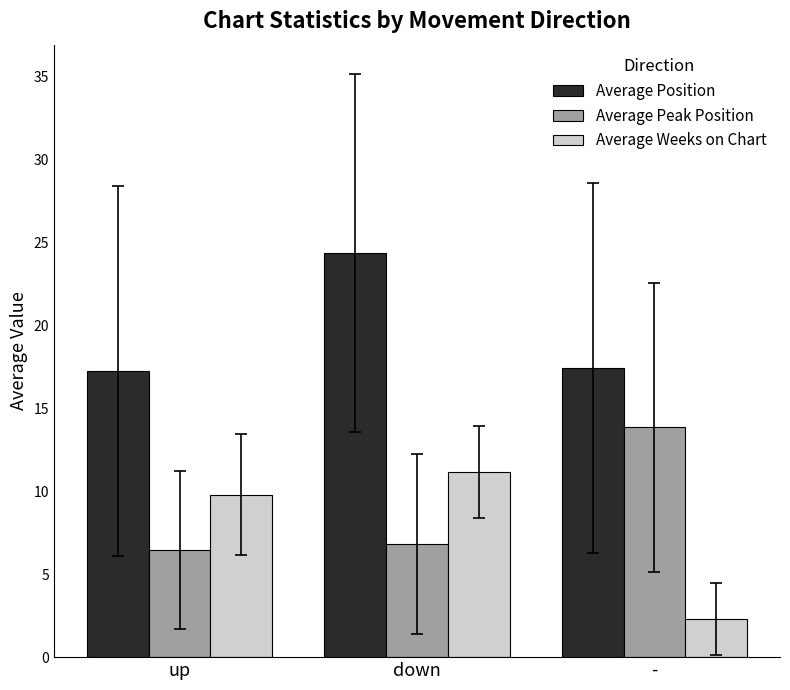

At which category does the chart reach its minimum across all series?

-